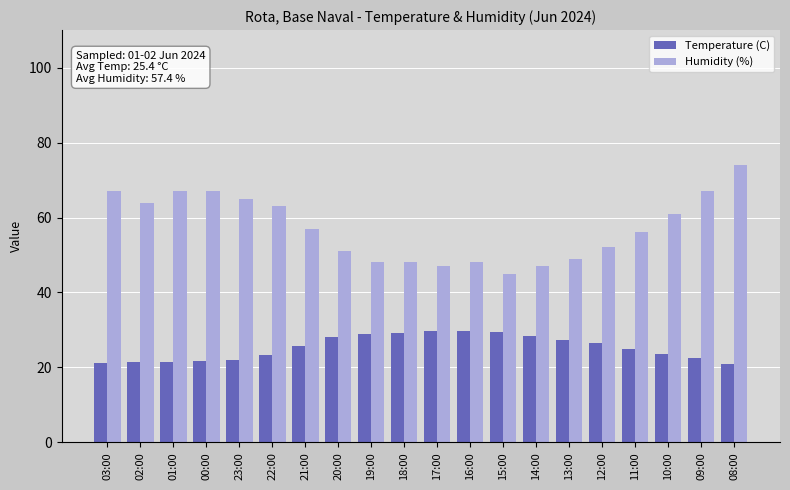

What is the value of the Temperature (C) bar at the 4th from the left?

21.6